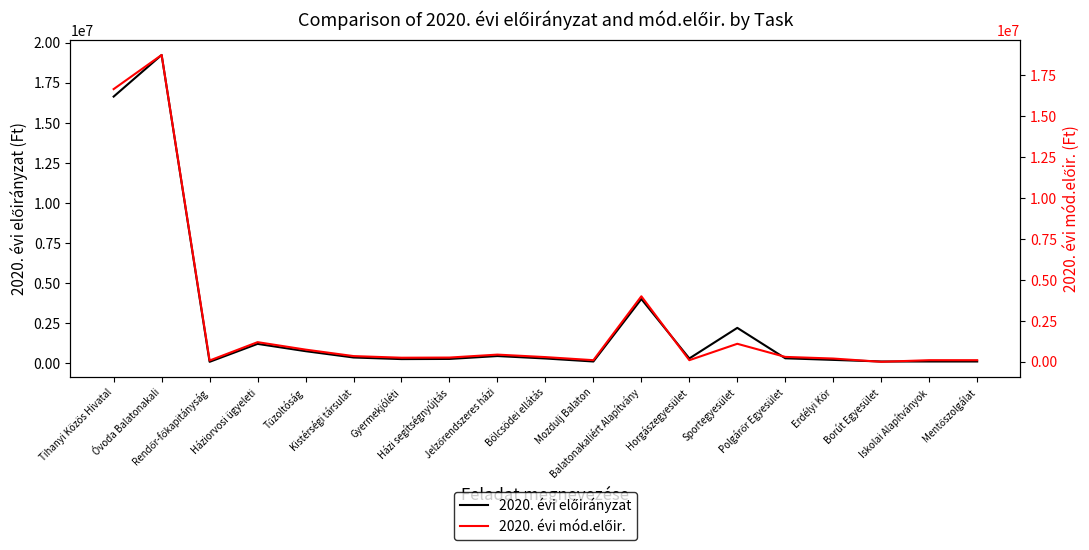

The value of 2020. évi mód.előir. at Tihanyi Közös Hivatal is 7058791. True or false?

False